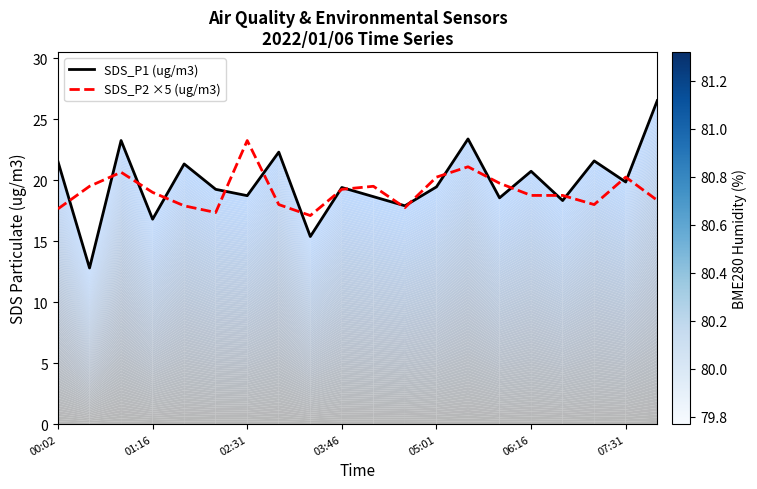

Rank the series by their maximum value, from lowest to highest.

SDS_P2 ×5 (ug/m3), SDS_P1 (ug/m3)